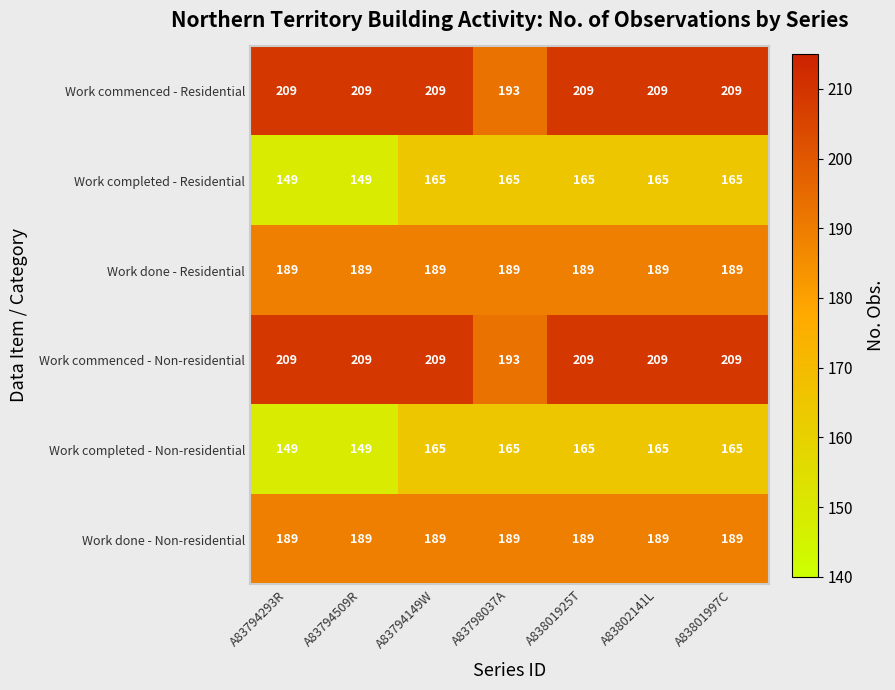

What is the difference between the highest and lowest values at A83802141L?

44